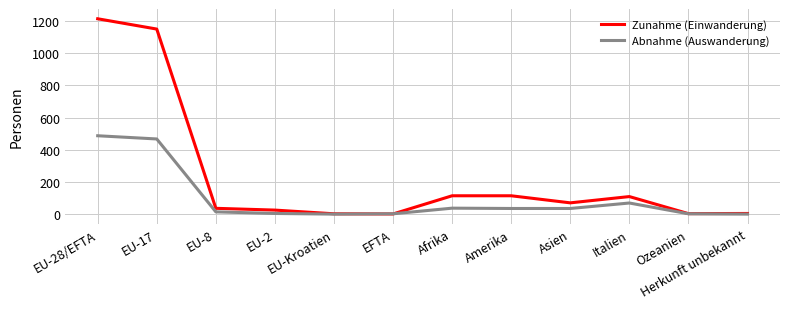

Is it true that Abnahme (Auswanderung) equals 35 at Asien?

True